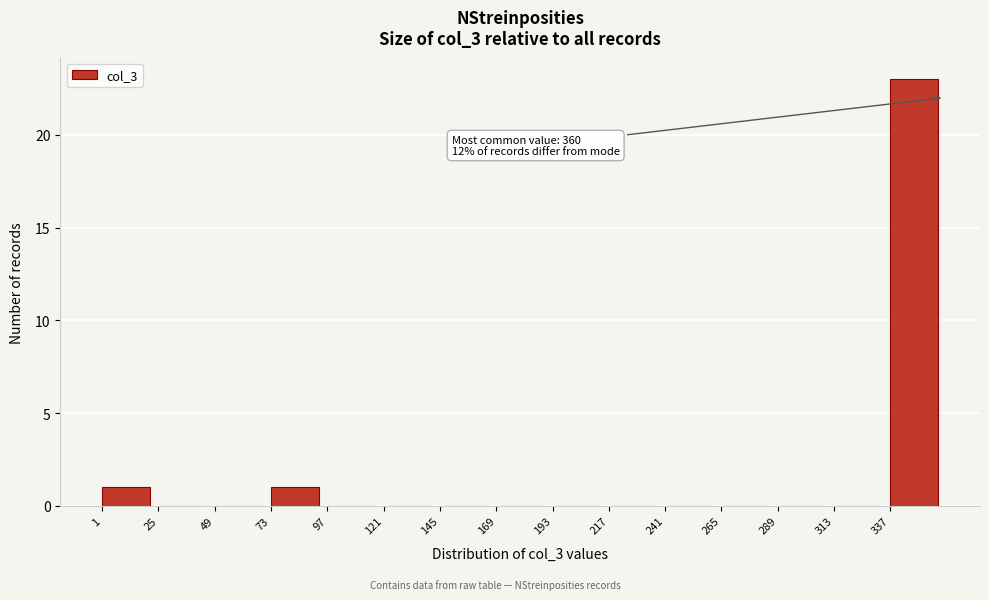

Which range on the x-axis has the tallest bar?

337 to 361